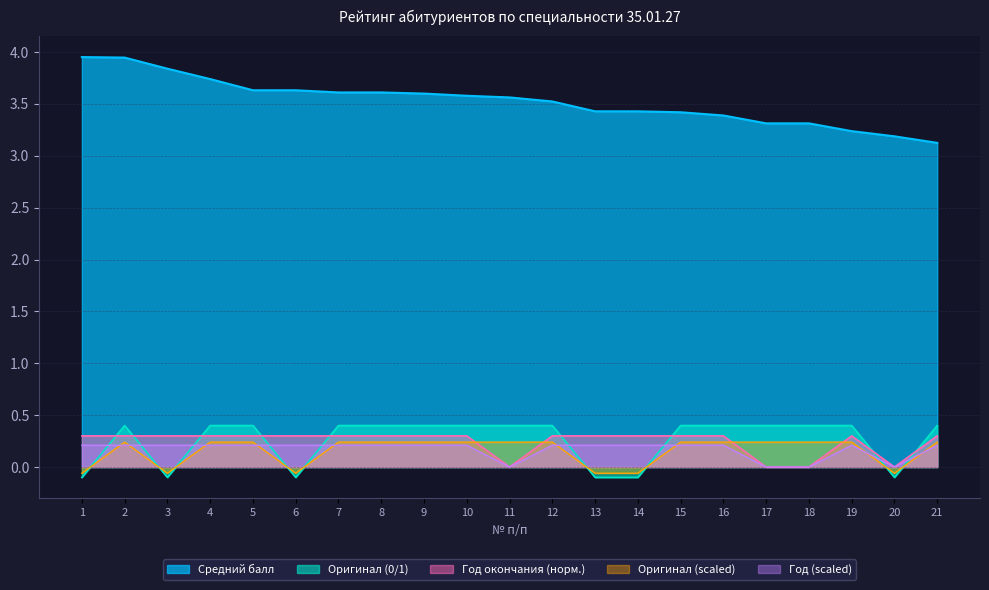

At which category is the sum across all series the highest?

2